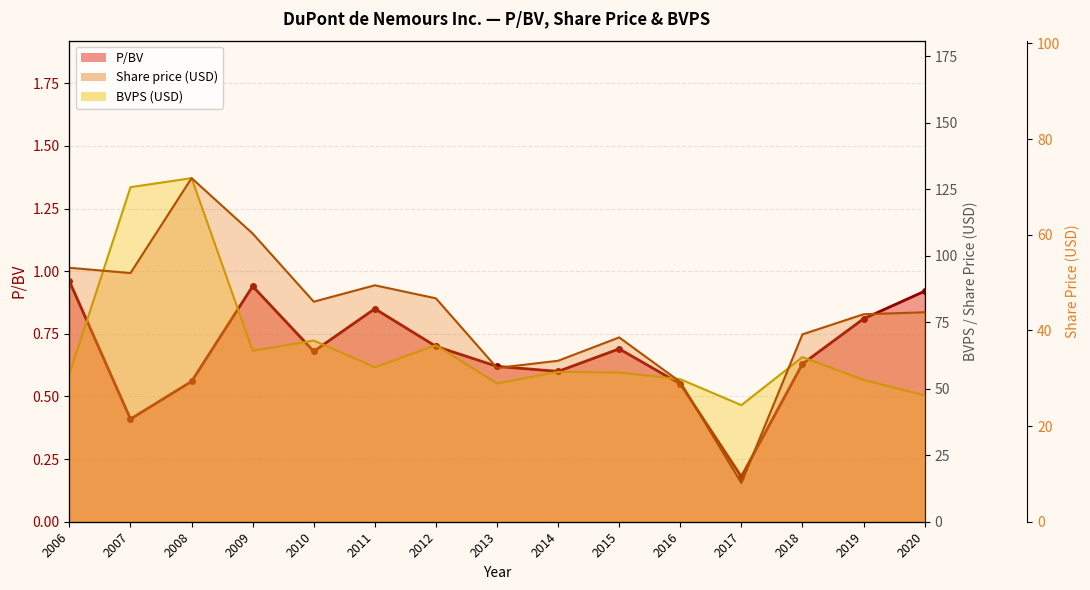

At which category is the sum across all series the highest?

2008